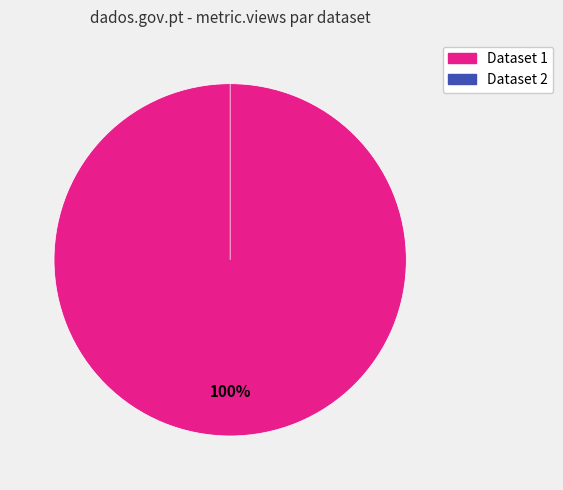

To the nearest percent, what percentage of the pie is 5ae9c91fc8d8c9146c44cc71?

100%